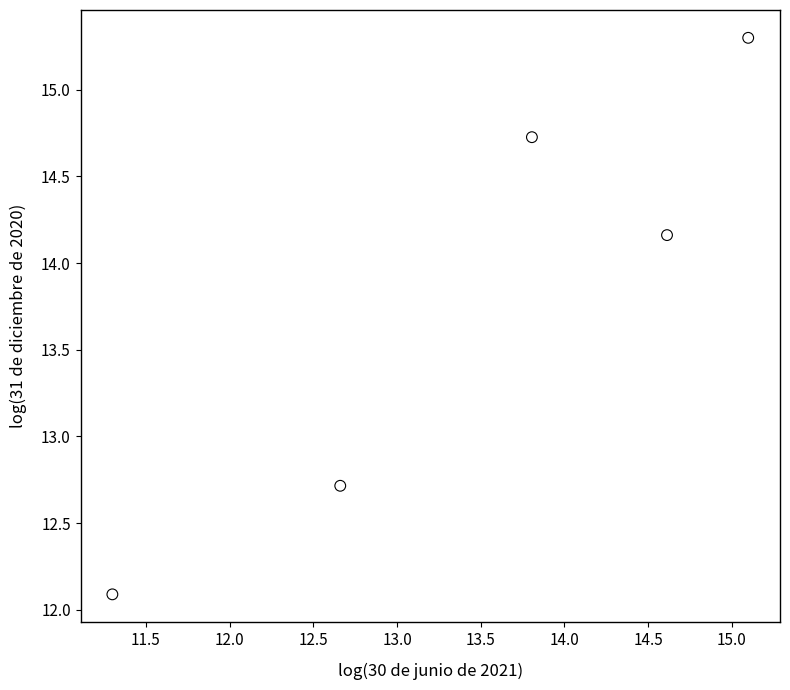

What Y value in the scatter plot is closest to 13?

12.7